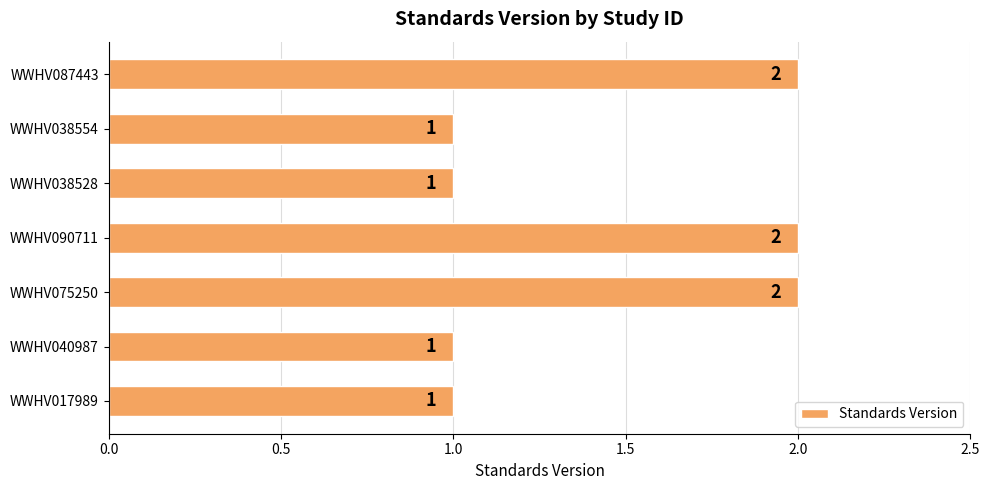

Reading bottom to top, what are all the values shown in this chart?

1	1	2	2	1	1	2